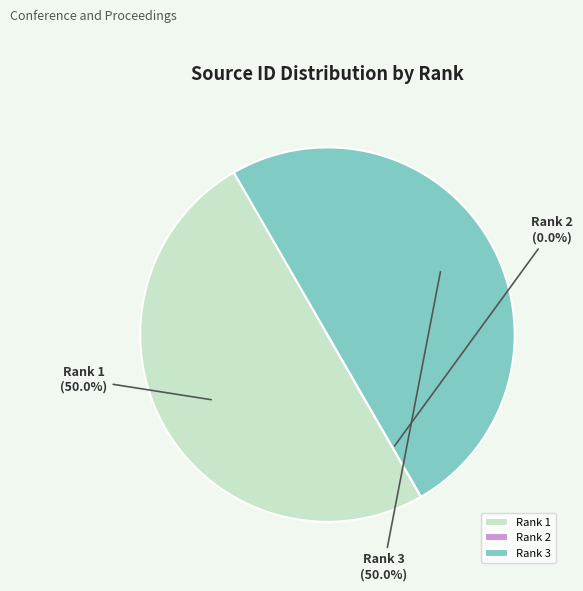

What is the total percentage of Rank 1 and Rank 3?

100.0%